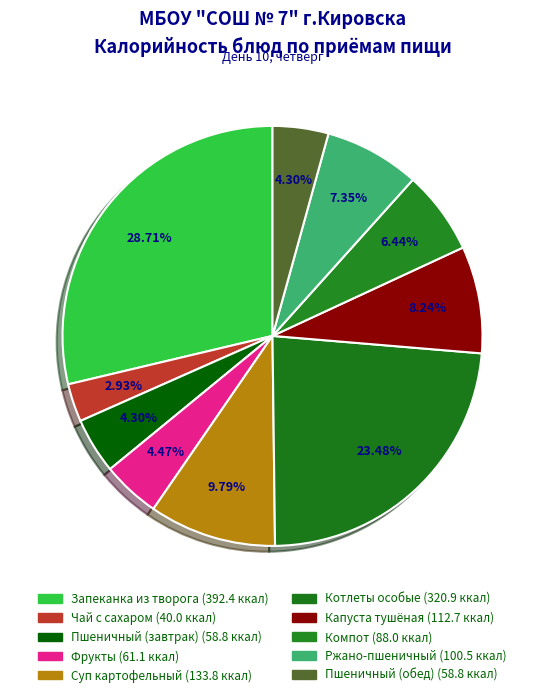

Which has a higher value, Капуста тушёная or Пшеничный (обед)?

Капуста тушёная